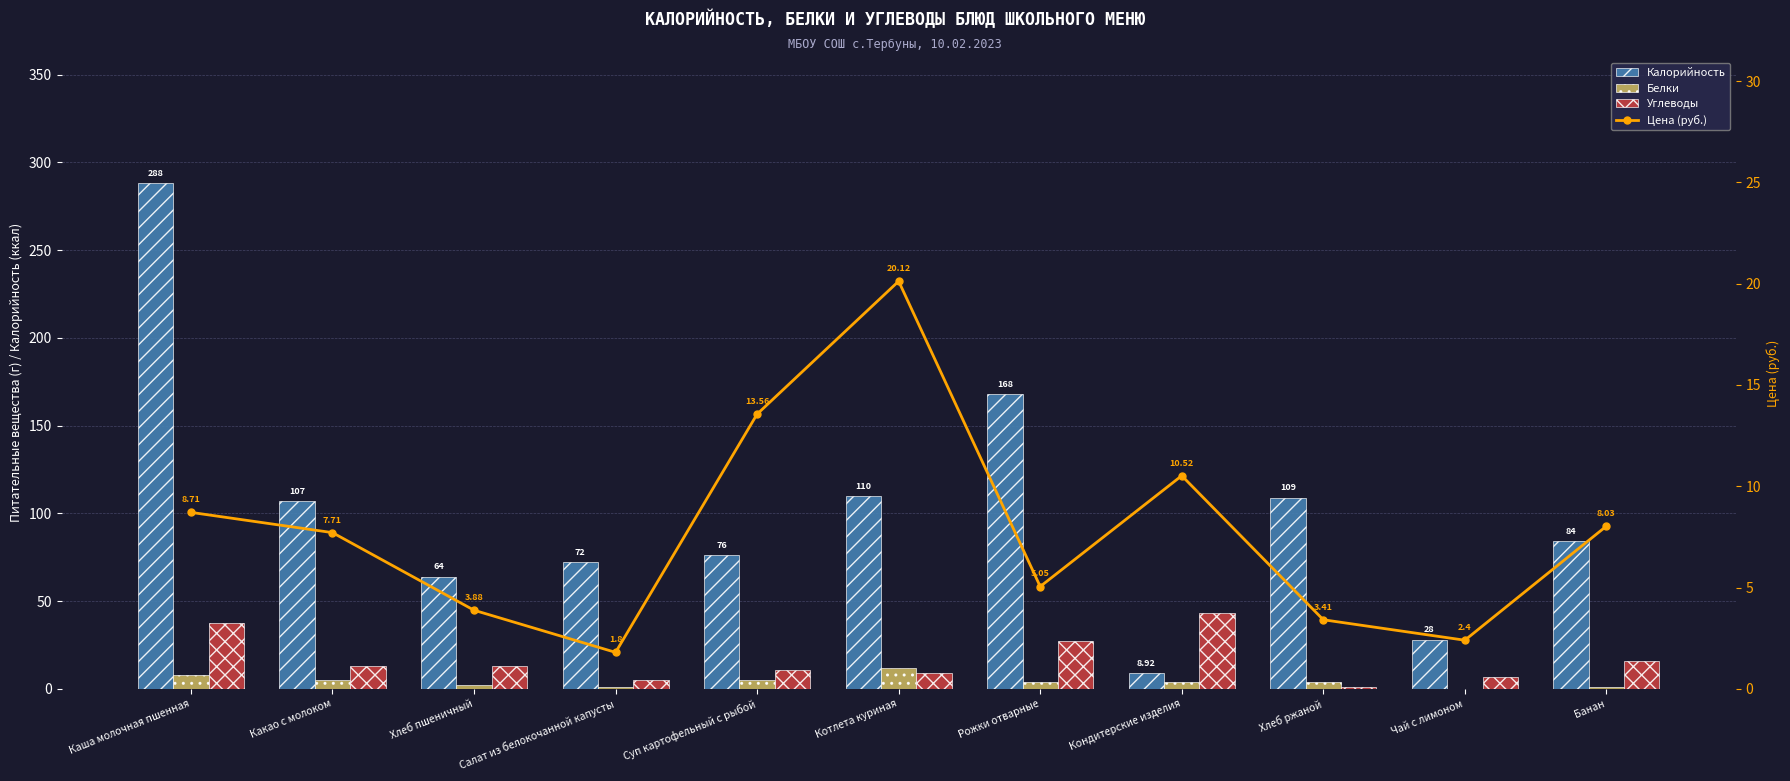

What is the difference between the second highest and minimum values in the Калорийность series?

159.1